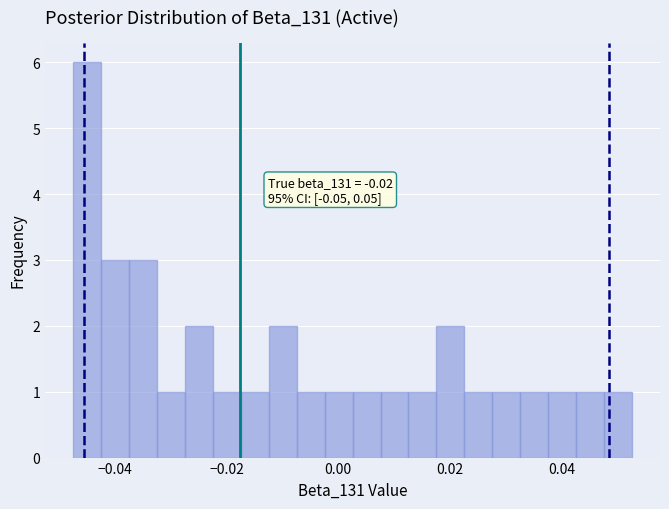

Around what value on the x-axis is the tallest bar? Give the approximate position of its centre, as read against the axis.

-0.044